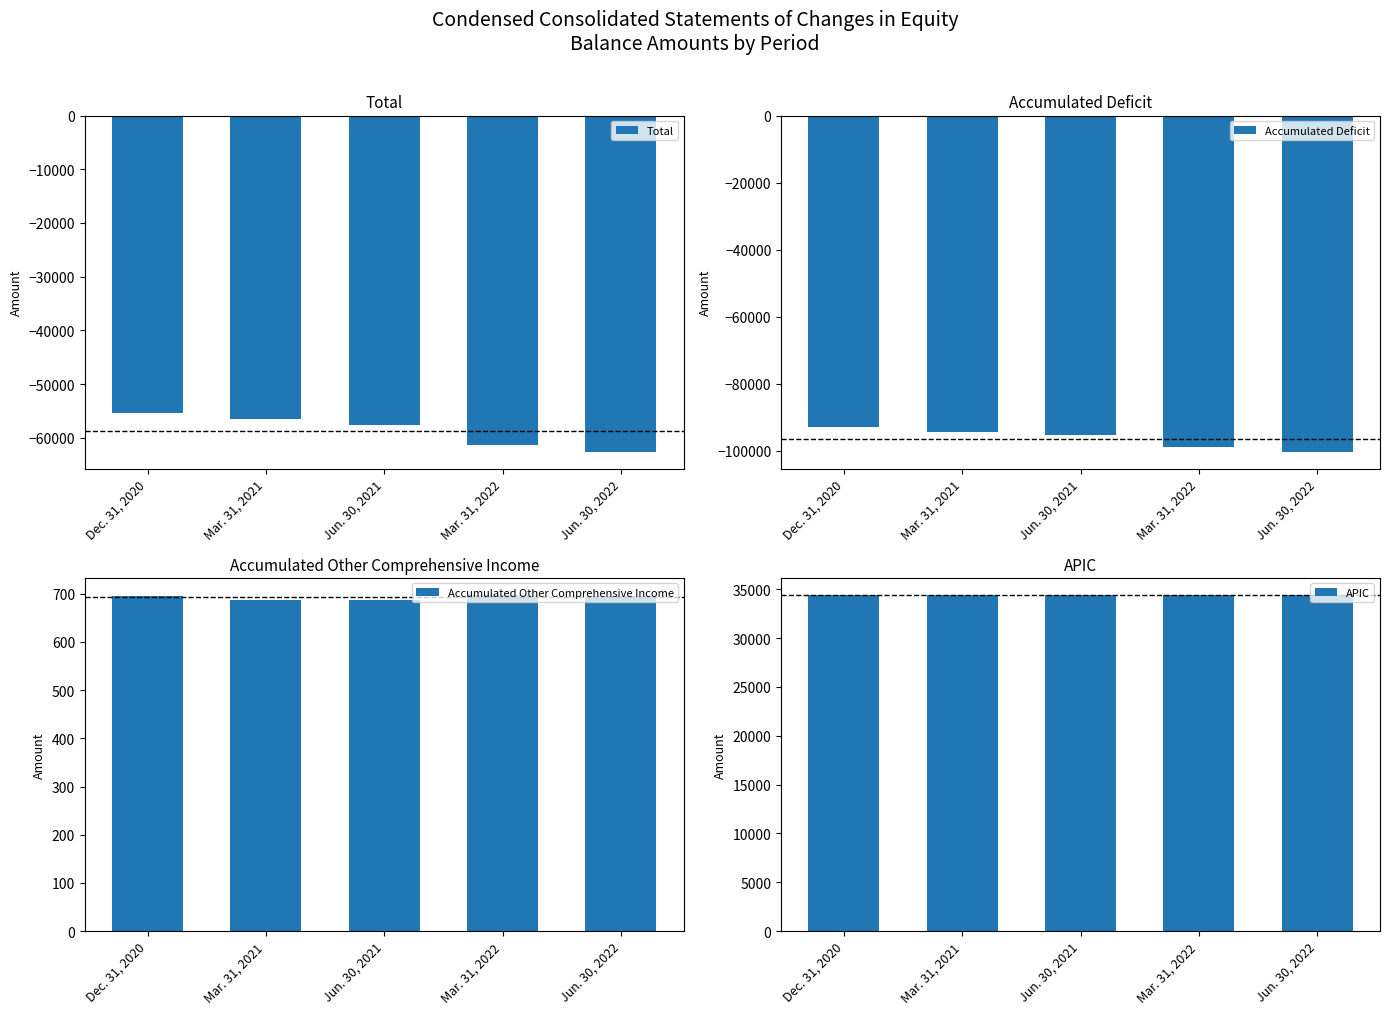

Does the chart contain stacked bars?

No